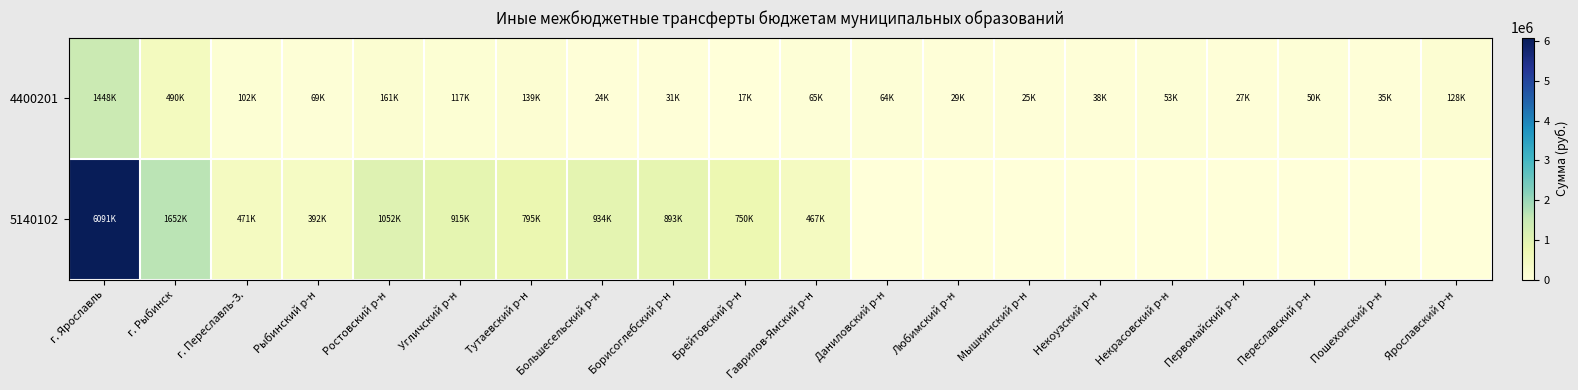

Which category has the lowest value across all series?

Даниловский р-н